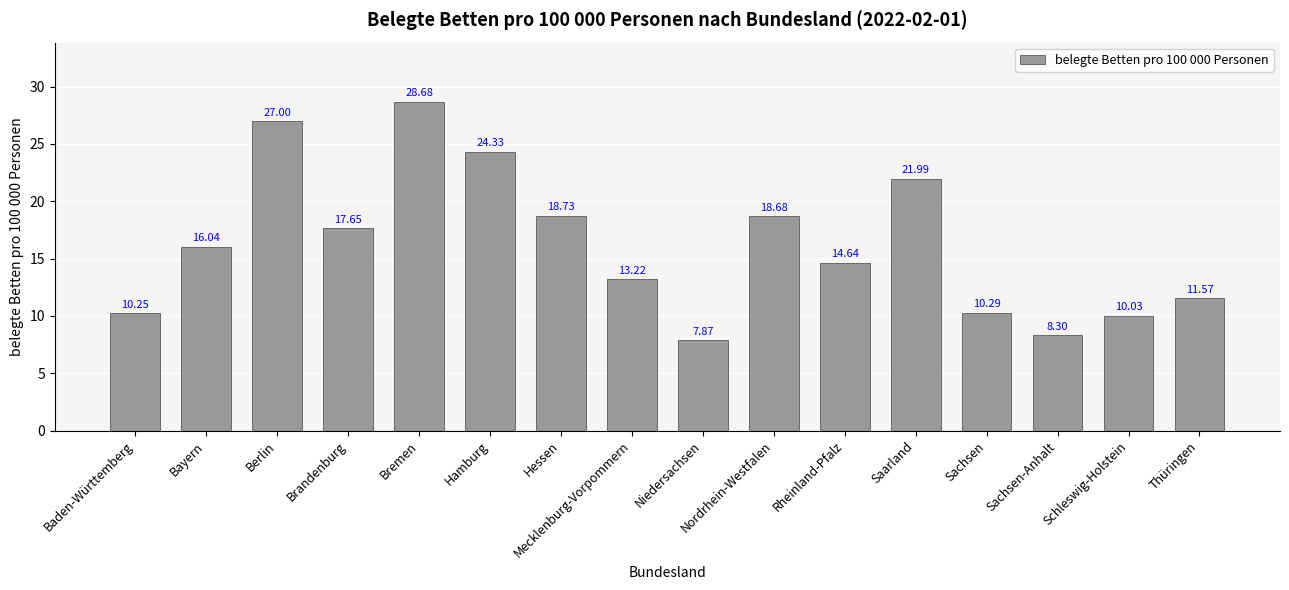

Which category has the lowest value across all series?

Niedersachsen